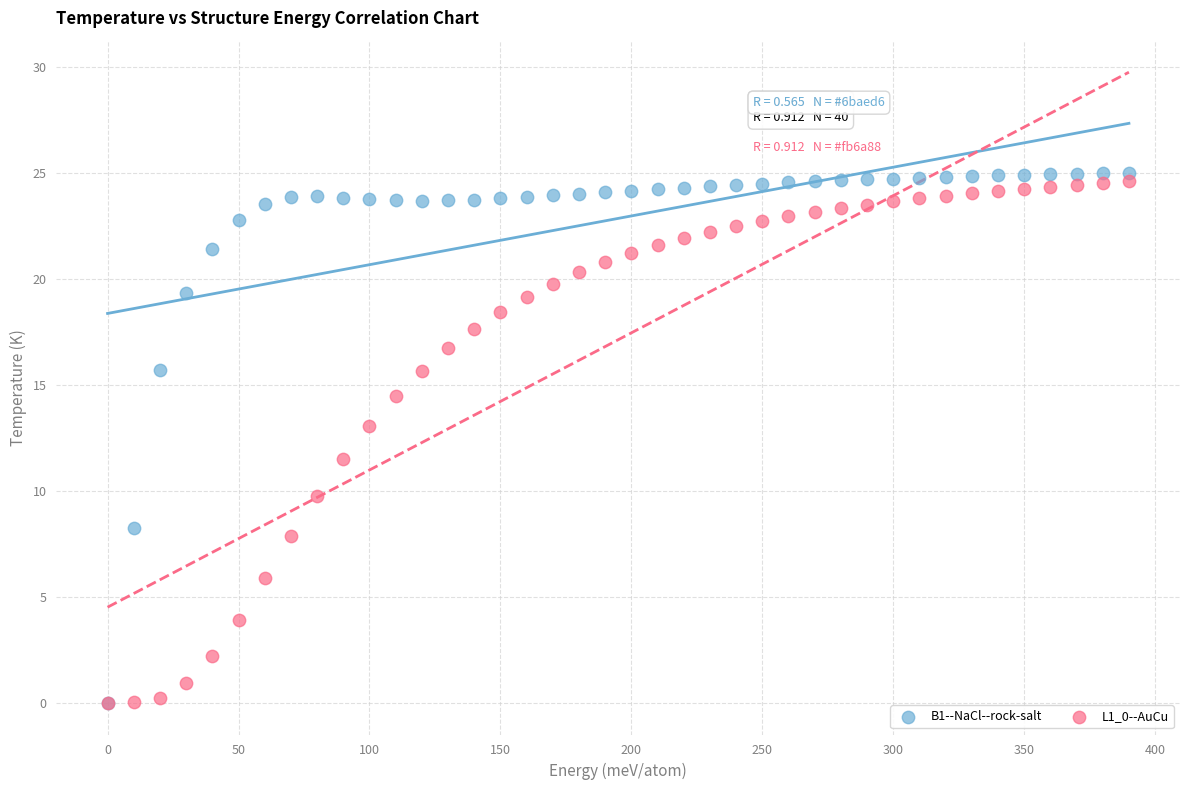

Across all series, what Y value is closest to 12?

11.5